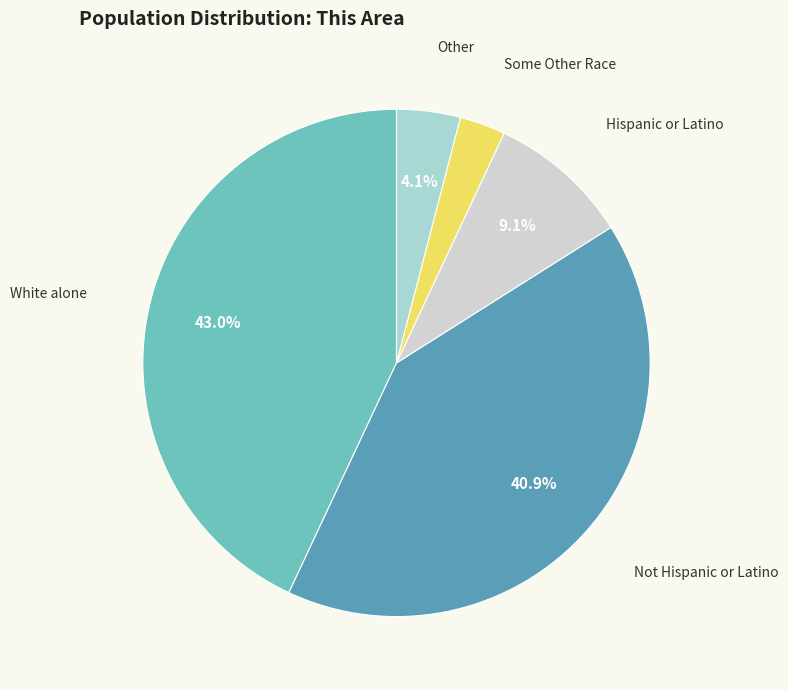

Does any single category account for the majority?

No